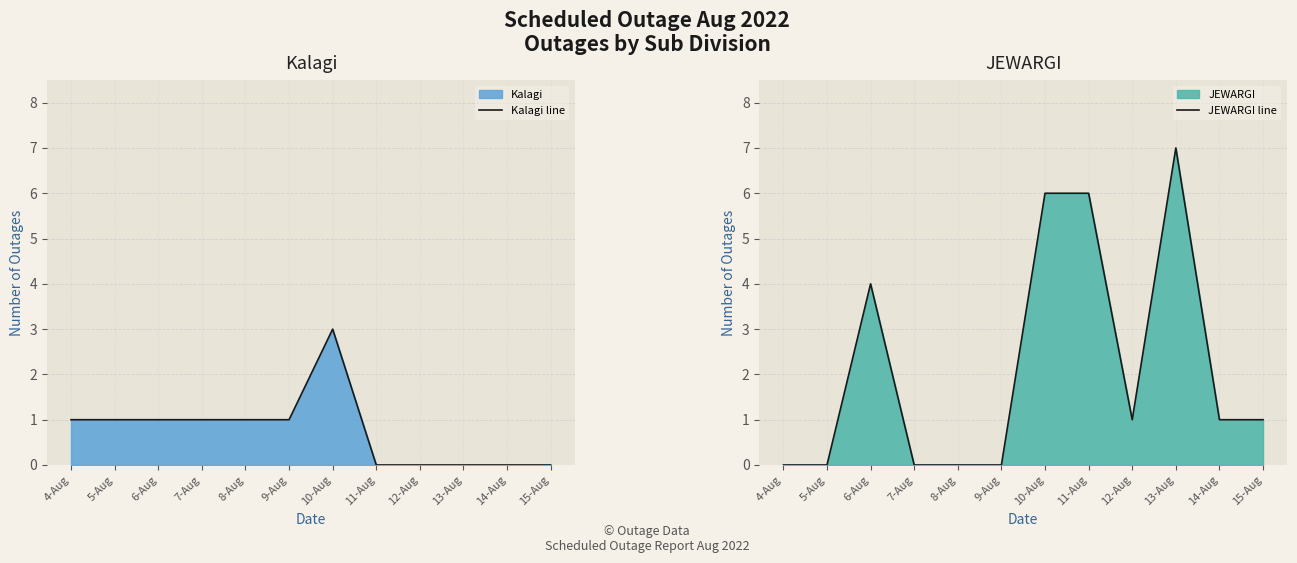

The Kalagi line series shows 0 at 11-Aug. True or false?

True